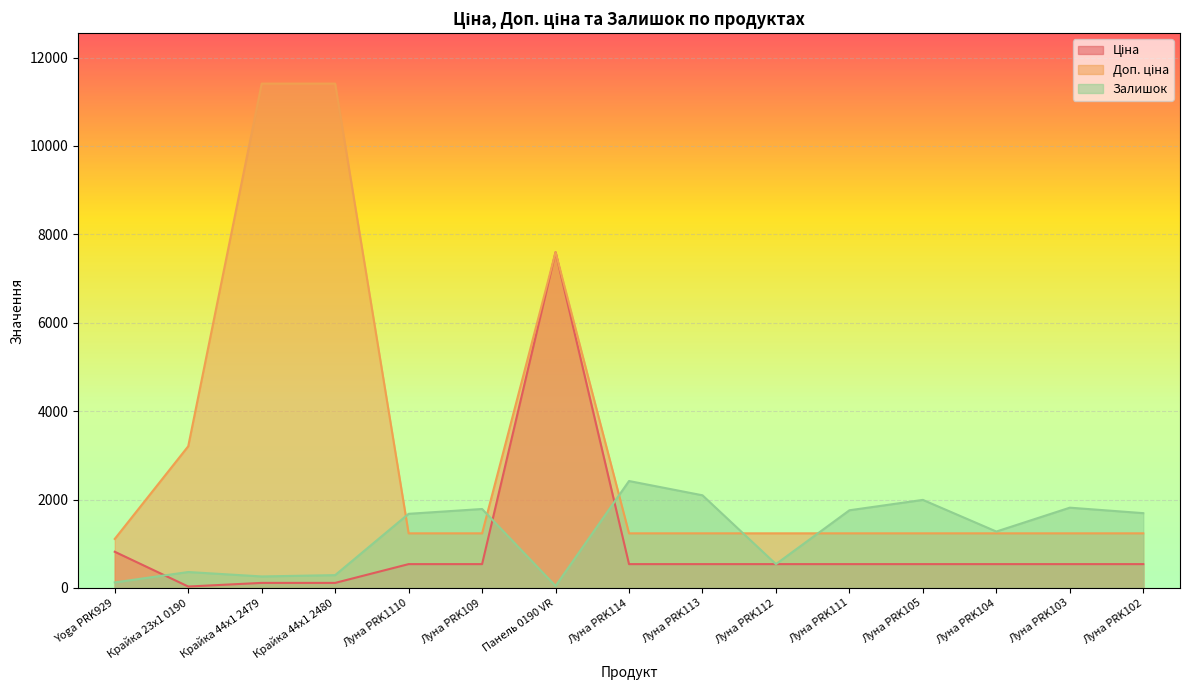

List the series in order of their peak value, highest first.

Доп. ціна, Ціна, Залишок